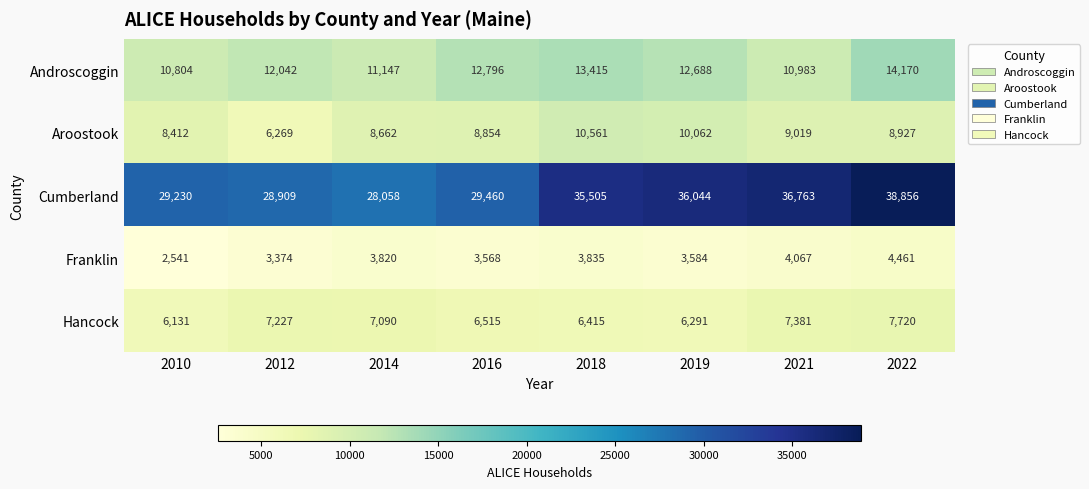

Read the Hancock value at 2021.

7381